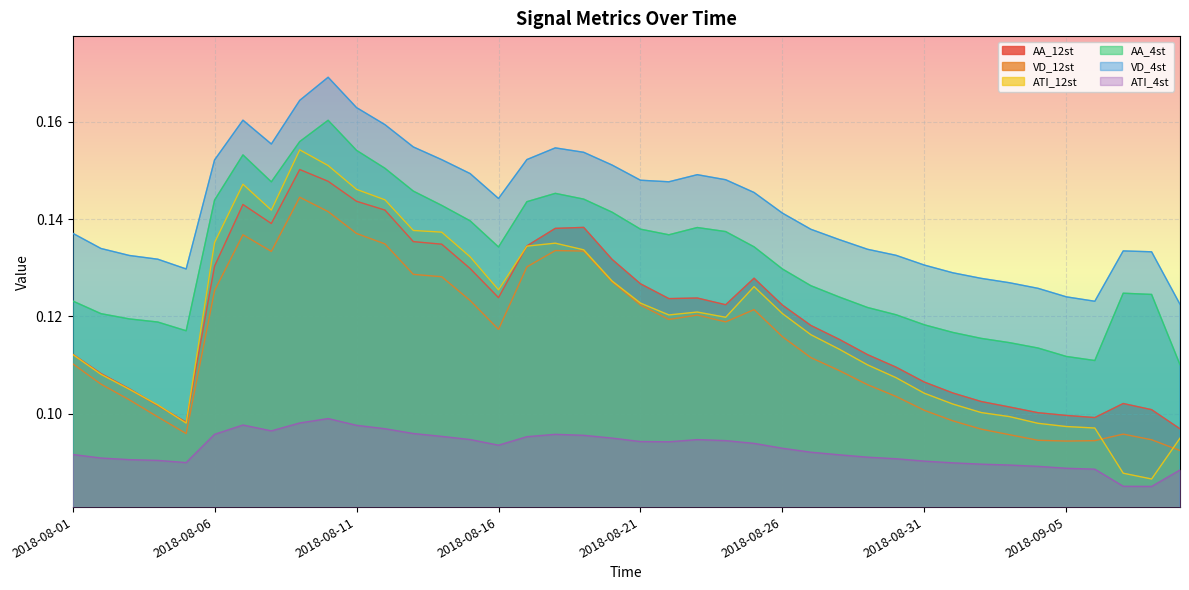

What is the greatest value displayed?

0.2